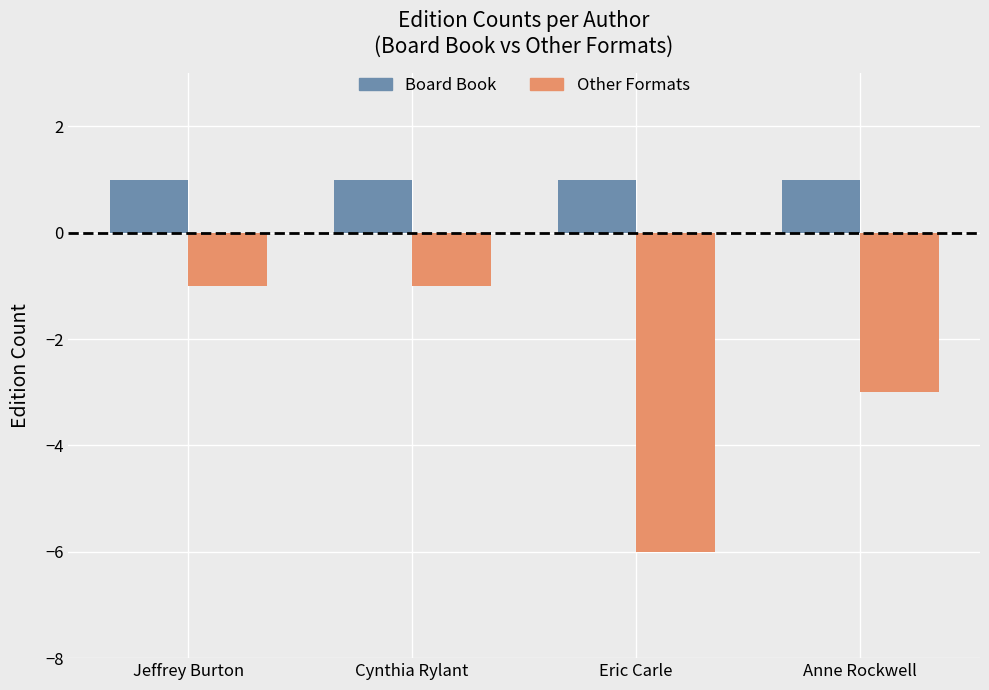

What is the label of the 3rd bar from the left?

Eric Carle